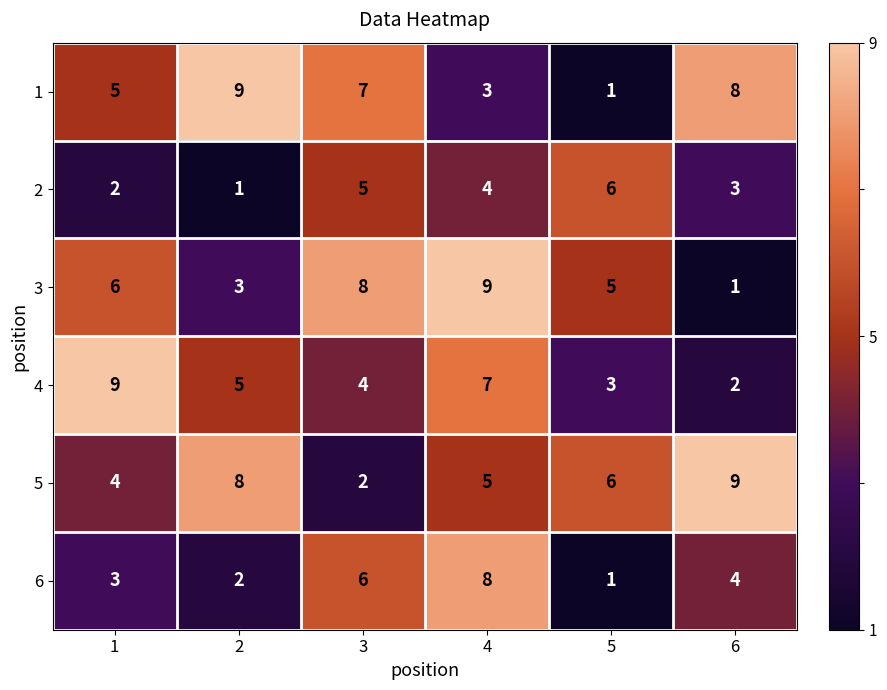

What is the difference between the second highest and second lowest values in the 1 series?

5